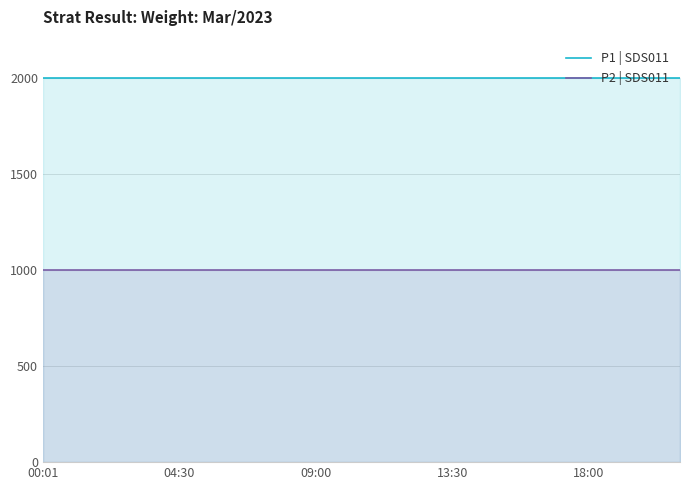

Is it true that P1 | SDS011 equals 3463.7 at 04:30?

False